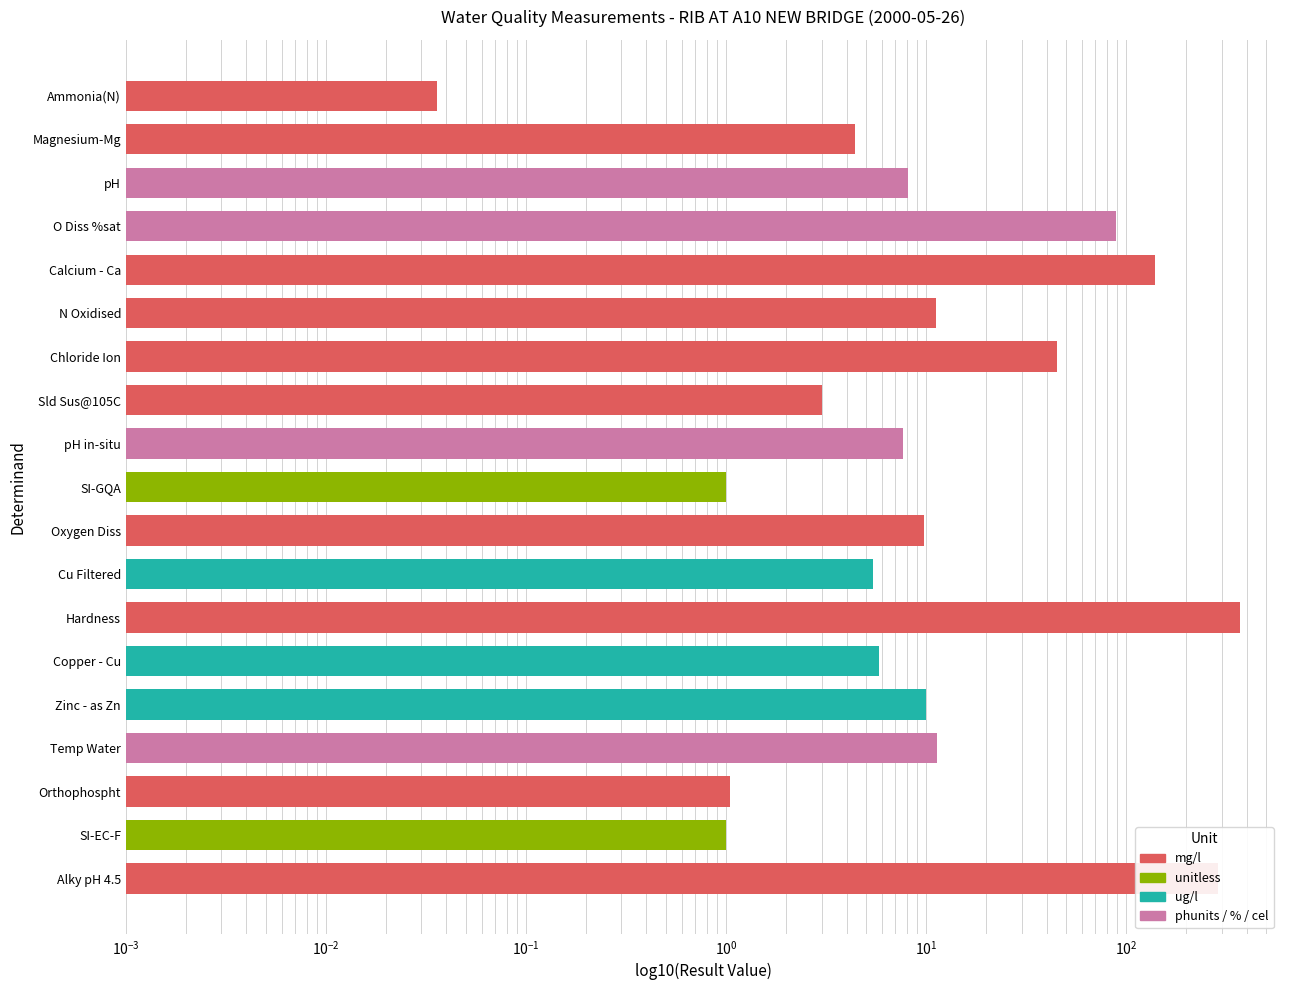

Rank the categories by value from lowest to highest.

Ammonia(N), SI-GQA, SI-EC-F, Orthophospht, Sld Sus@105C, Magnesium-Mg, Cu Filtered, Copper - Cu, pH in-situ, pH, Oxygen Diss, Zinc - as Zn, N Oxidised, Temp Water, Chloride Ion, O Diss %sat, Calcium - Ca, Alky pH 4.5, Hardness